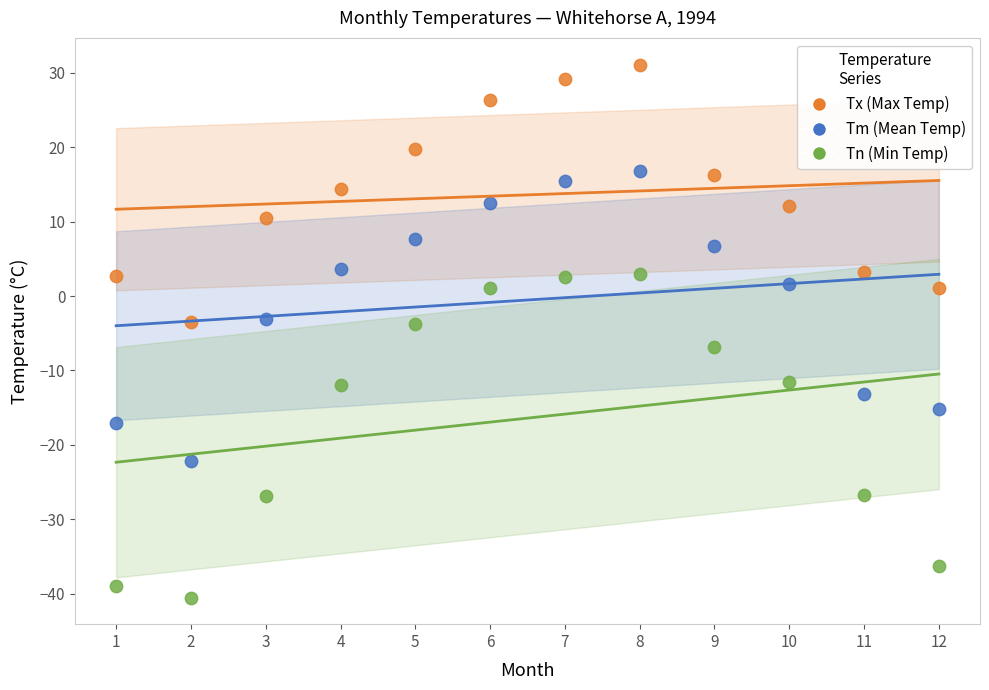

Which series has the largest Y range (max minus min)?

Tn (Min Temp)